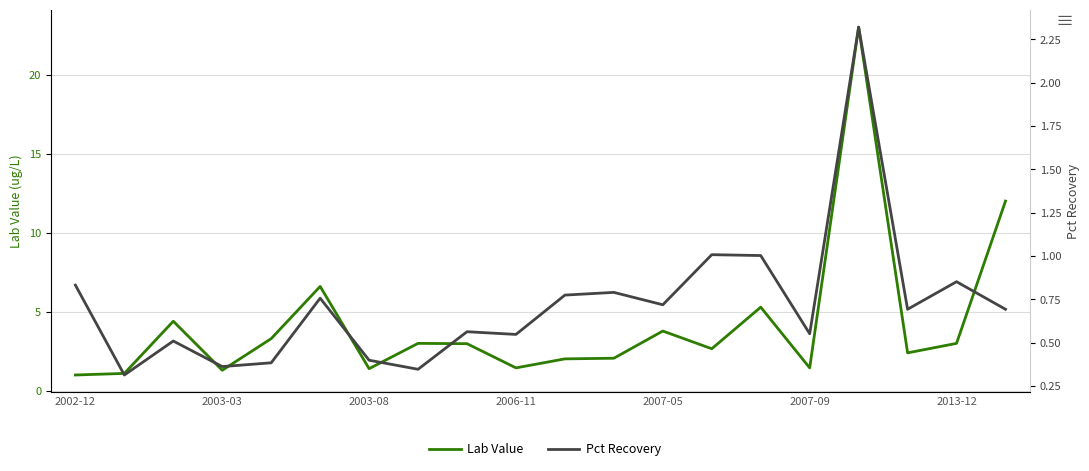

What is the sum of the Lab Value values at 16 and 10?

25.0